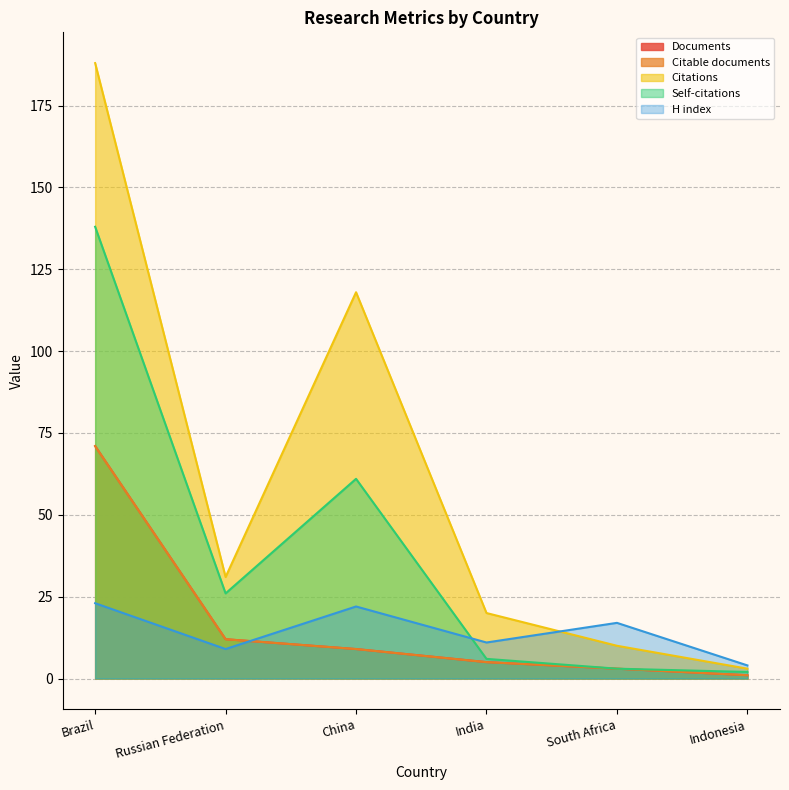

Does the chart display data point markers on the line(s)?

No